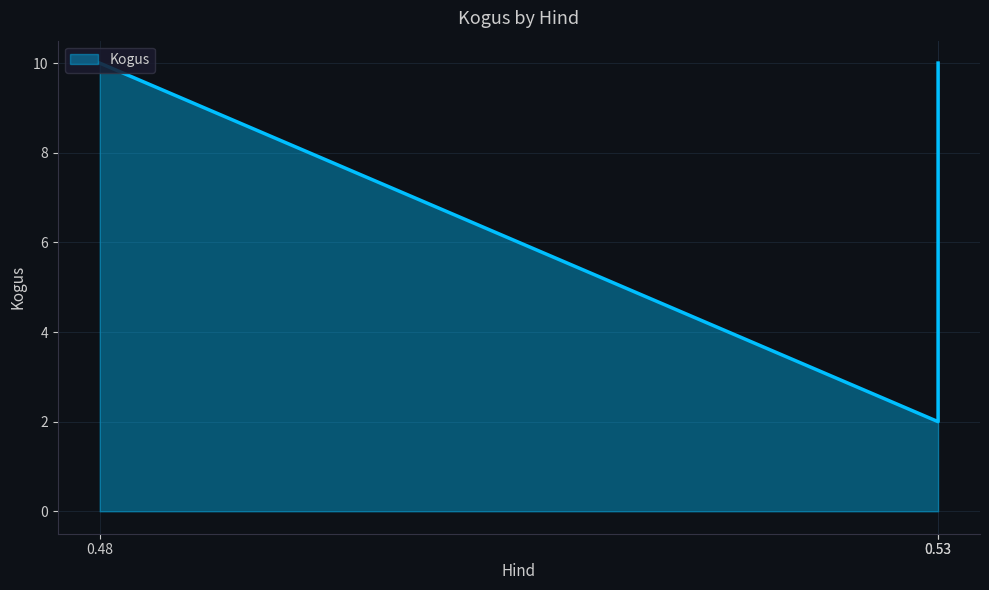

Approximately how many times larger is the value at 0.53 compared to 0.53?

5.0